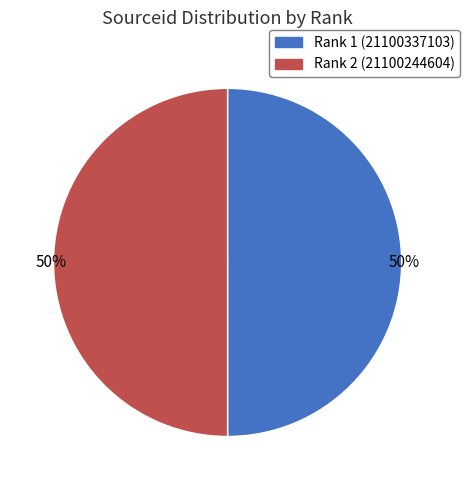

To the nearest percent, what is the average slice percentage?

50%